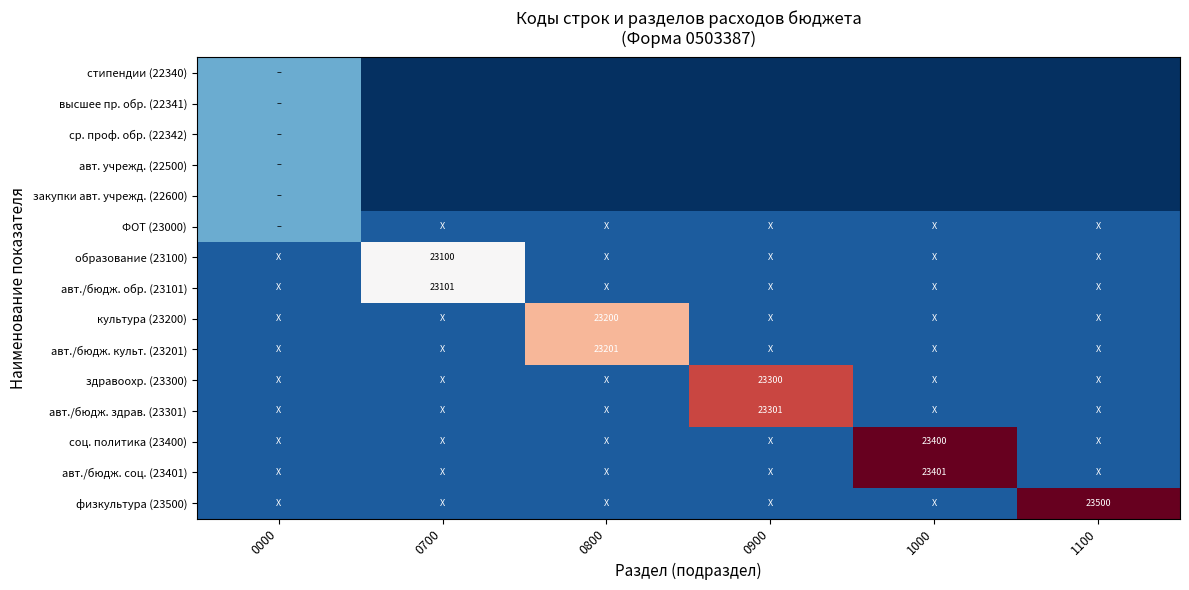

The соц. политика (23400) series shows 23400.0 at 1000. True or false?

True